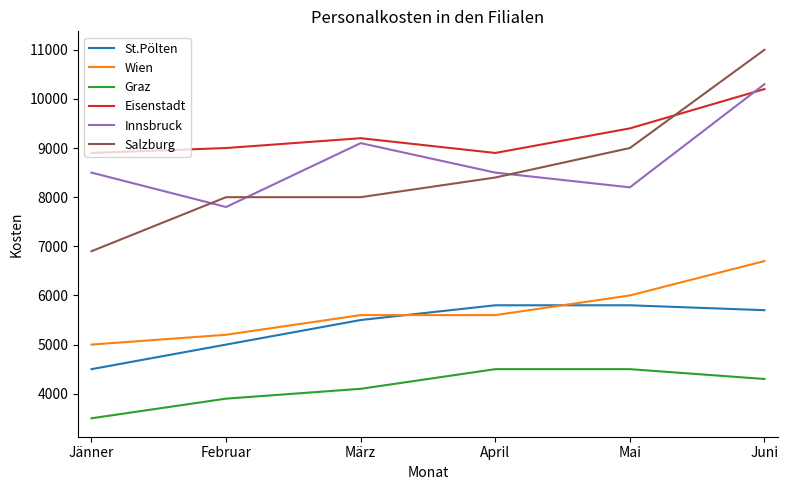

Where do St.Pölten and Wien first cross each other?

März and April